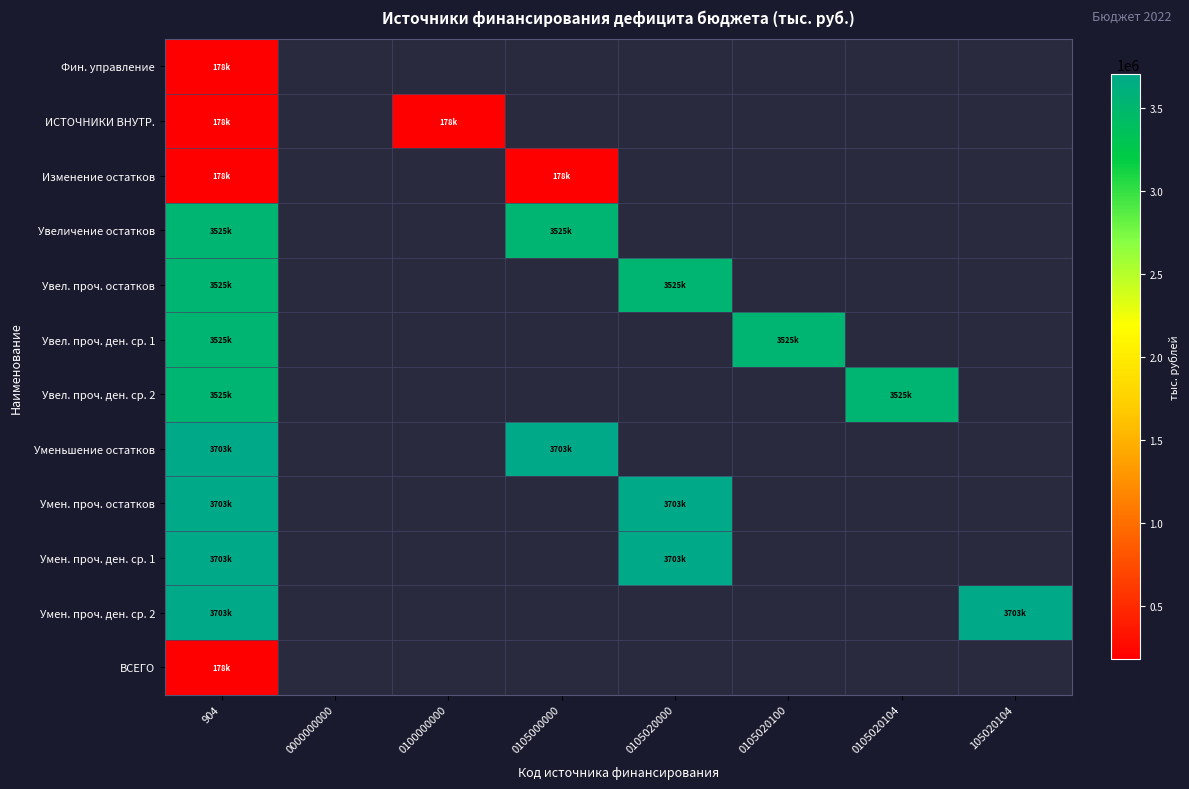

List the labels in order of ИСТОЧНИКИ ВНУТР. value, largest first.

904, 0000000000, 0100000000, 0105000000, 0105020000, 0105020100, 0105020104, 105020104